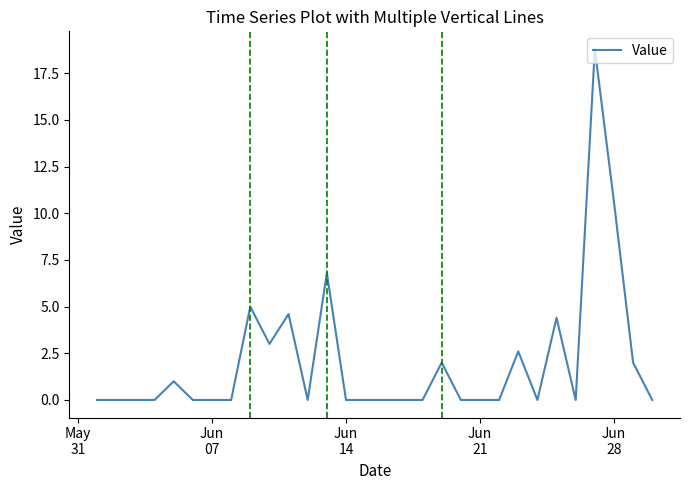

What is the difference between the maximum and minimum values?

18.8